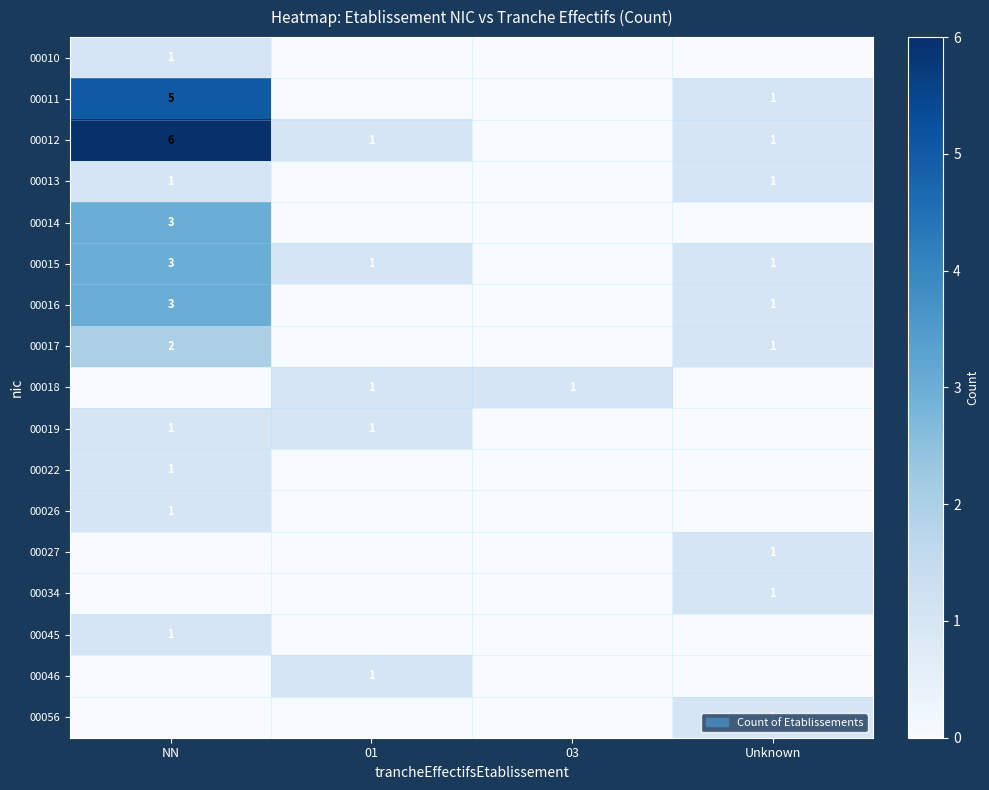

The 00022 series shows 2 at NN. True or false?

False